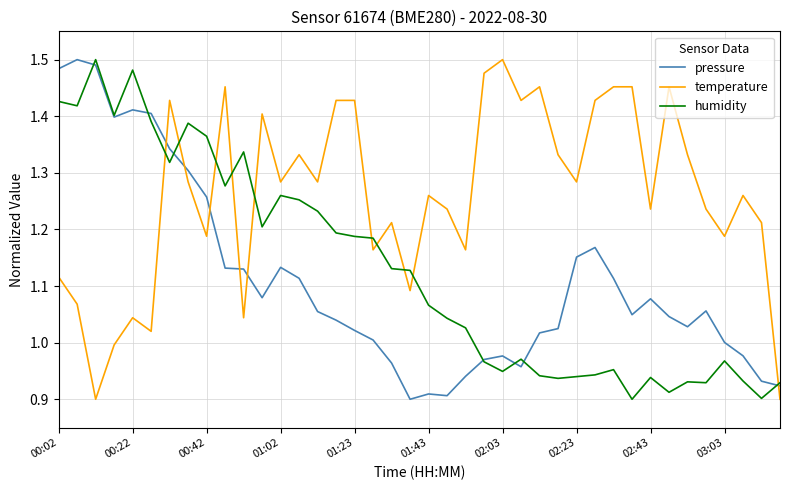

How many intersections are there between temperature and pressure?

6